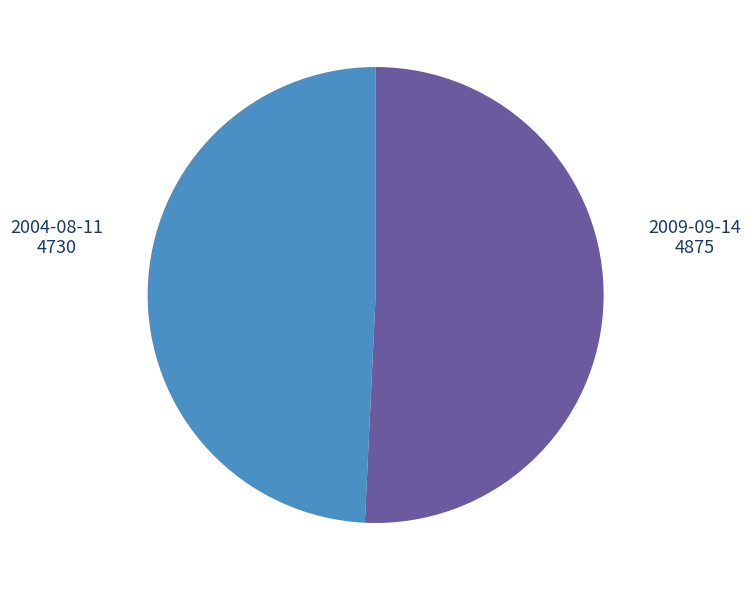

Is there any slice that represents more than half of the pie?

Yes